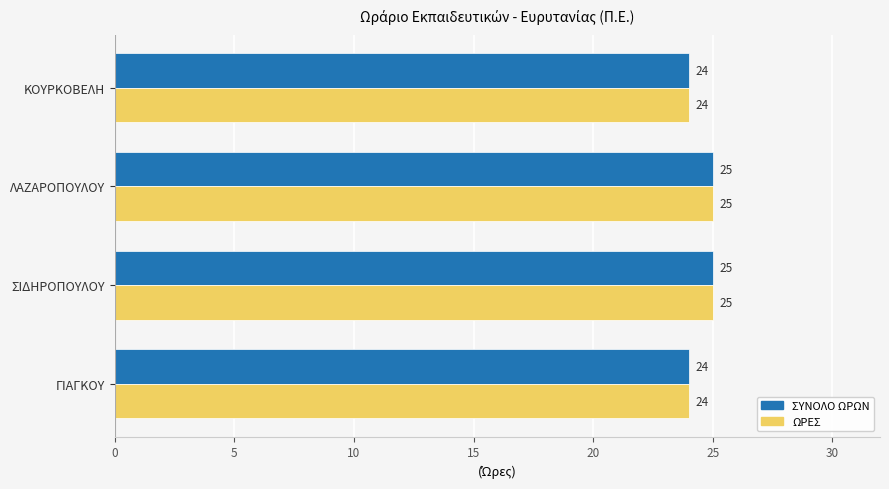

What is the sum of all ΣΥΝΟΛΟ ΩΡΩΝ values?

98